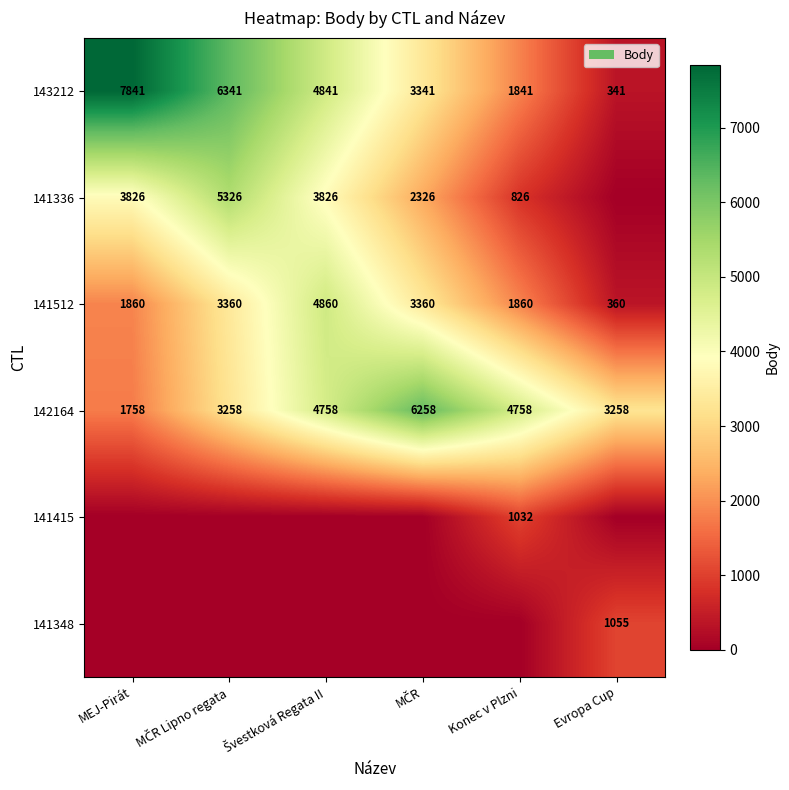

What is the average value of the 142164 series?

4008